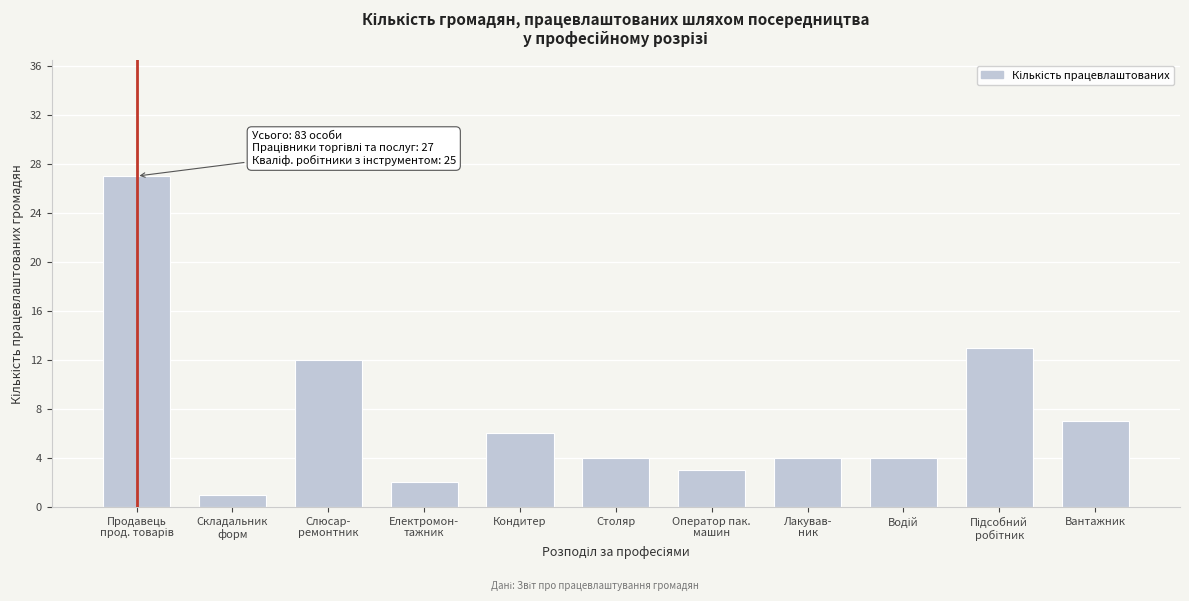

Reading left to right, extract all data points from this chart.

27	1	12	2	6	4	3	4	4	13	7